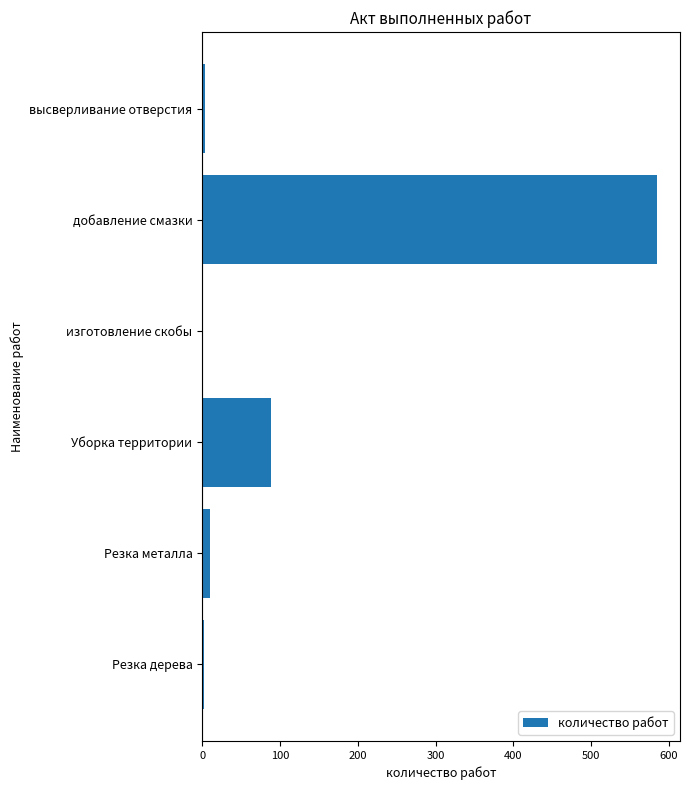

What is the sum of all values?

689